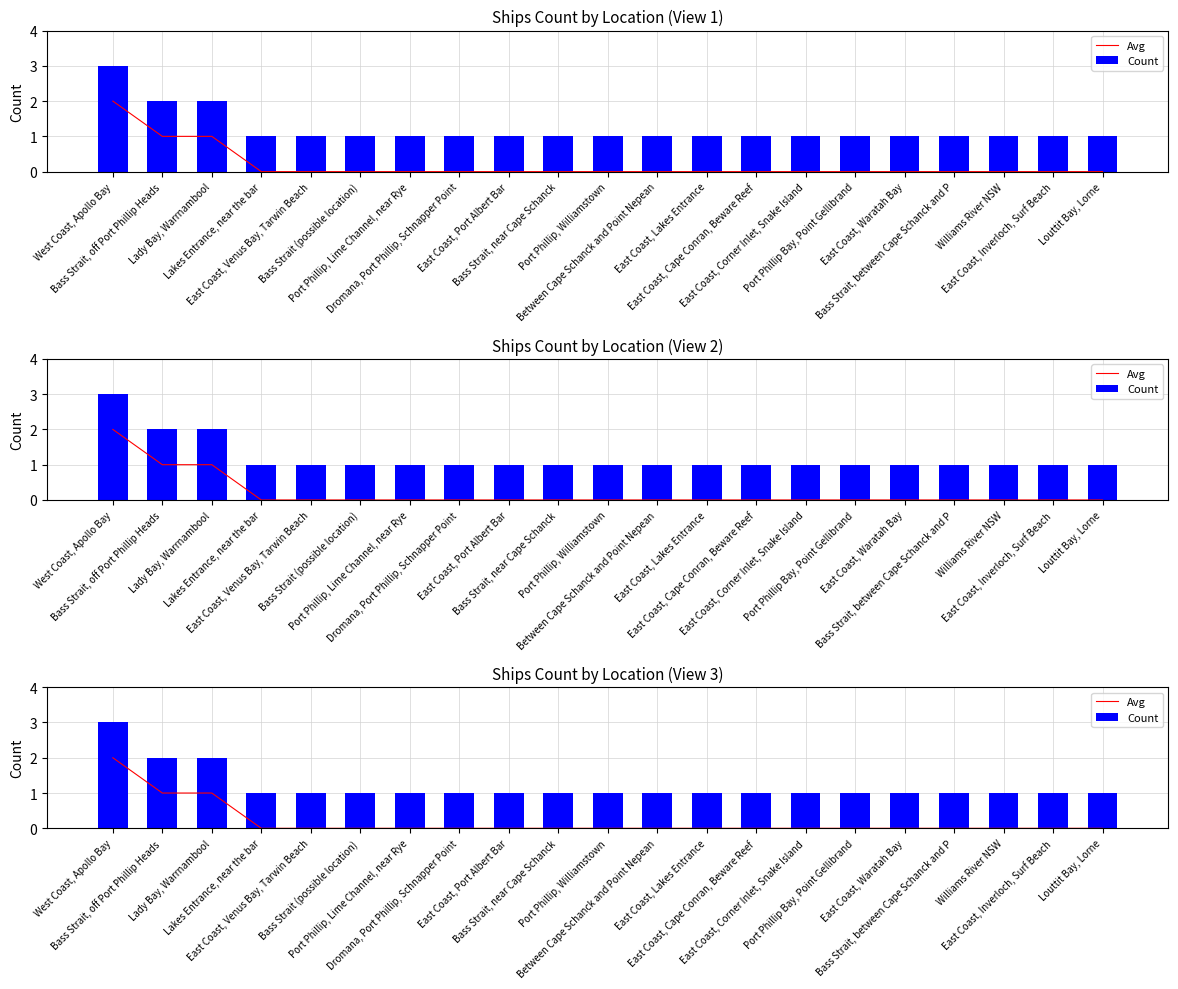

What is the label of the 18th bar from the left?

Bass Strait, between Cape Schanck and P